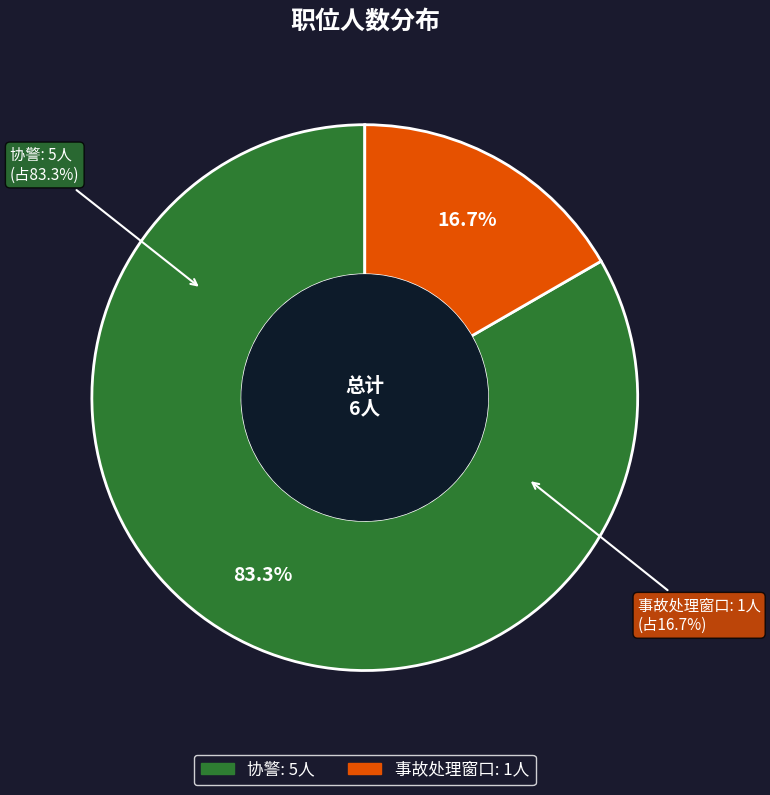

Which category accounts for the majority?

协警